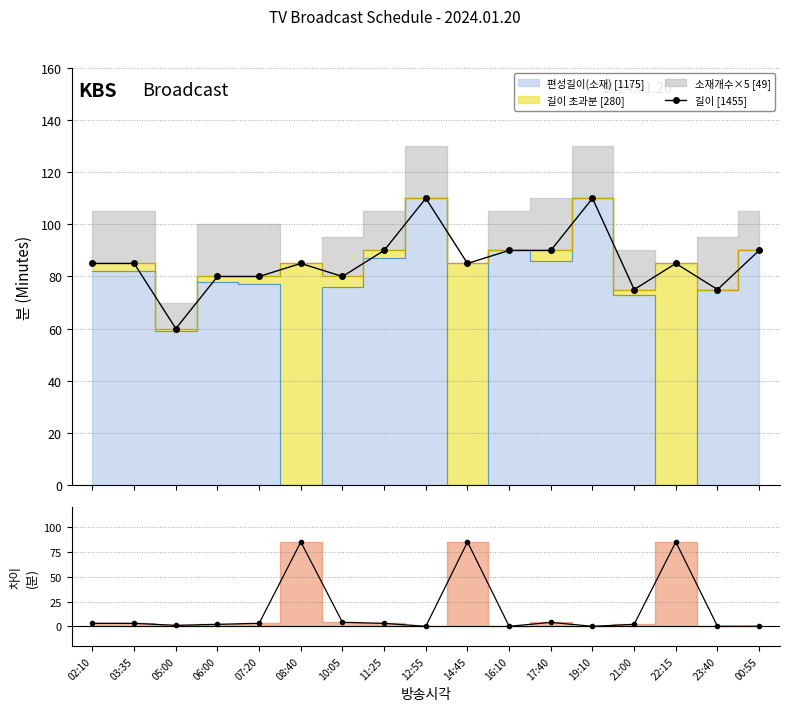

True or false: 길이 [1455] has more than 2 interior local peaks.

True